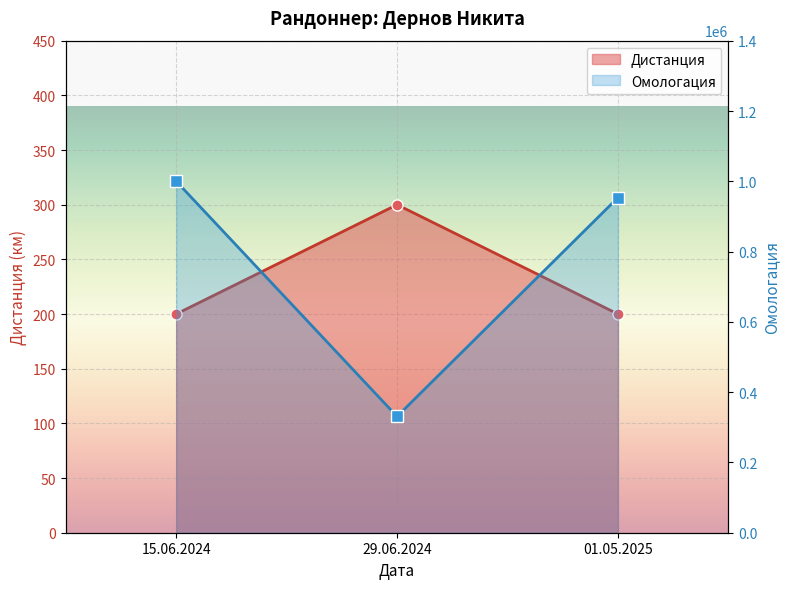

True or false: Омологация has a value of 330878 at 29.06.2024.

True